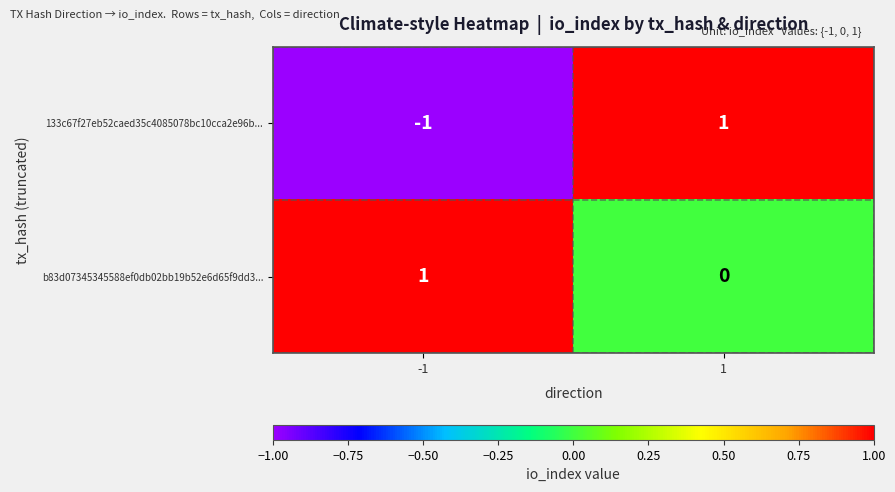

At 1, list the series in order from smallest to largest.

b83d07345345588ef0db02bb19b52e6d65f9dd3..., 133c67f27eb52caed35c4085078bc10cca2e96b...